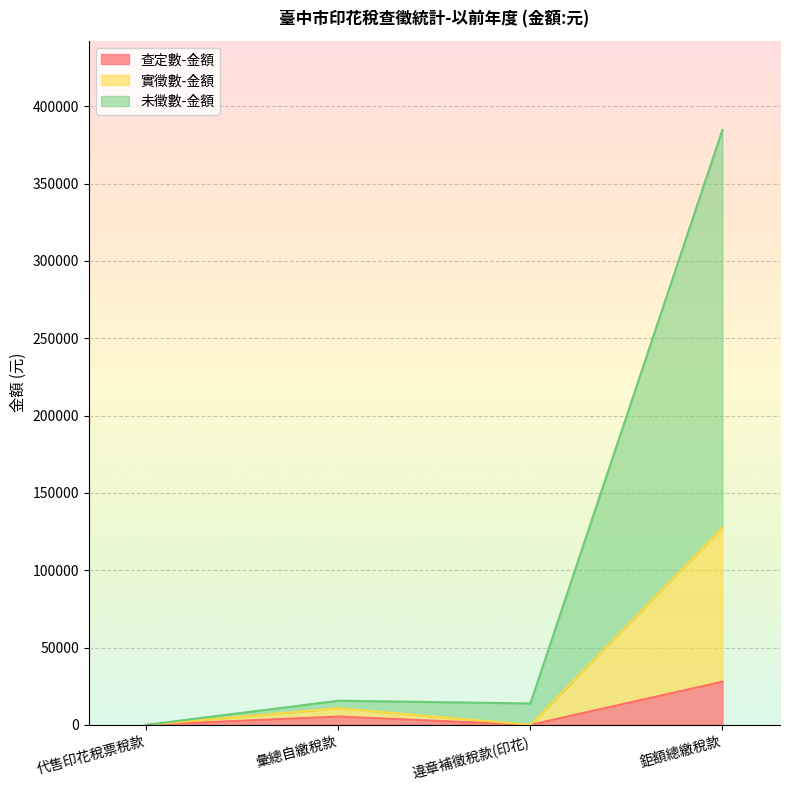

True or false: 未徵數-金額 and 查定數-金額 intersect in this chart.

False